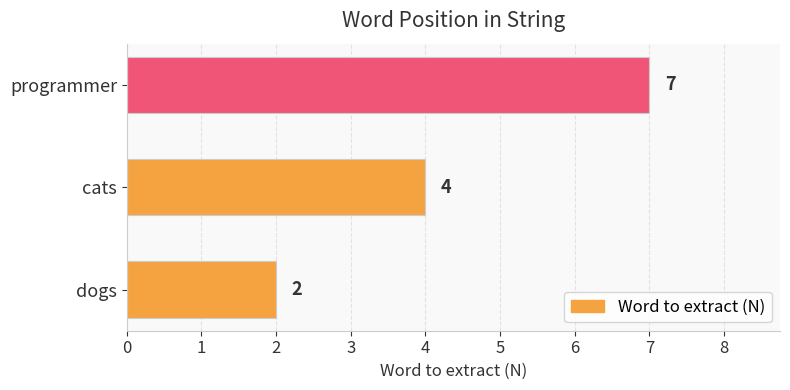

Reading top to bottom, transcribe all the data shown in this chart.

7	4	2